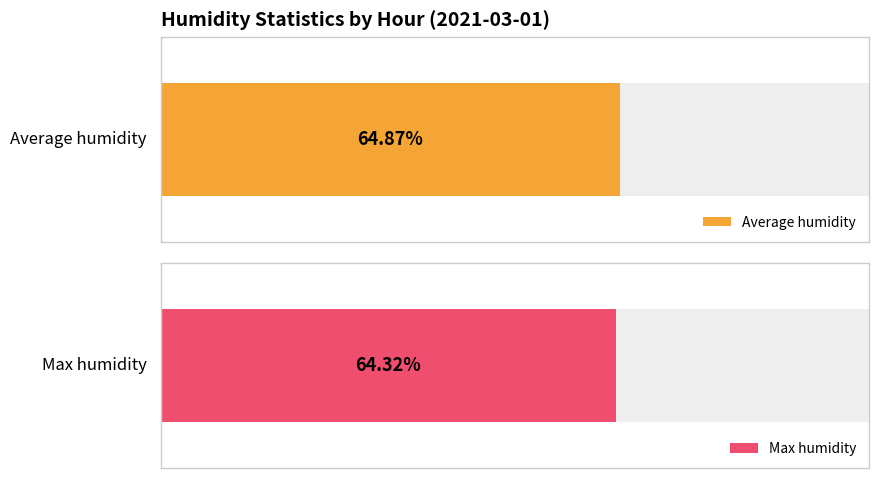

Rank the series by their average value, from highest to lowest.

Average humidity, Max humidity